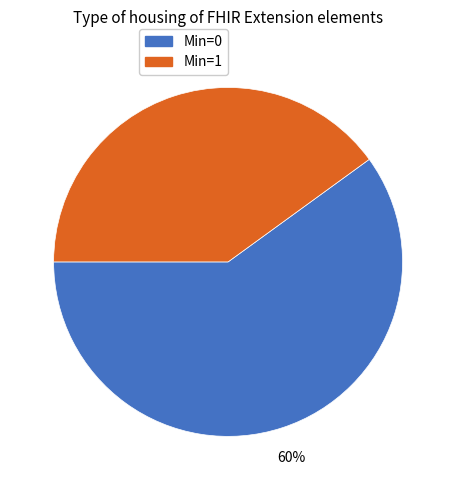

Which slice represents more than half of the pie?

Min=0